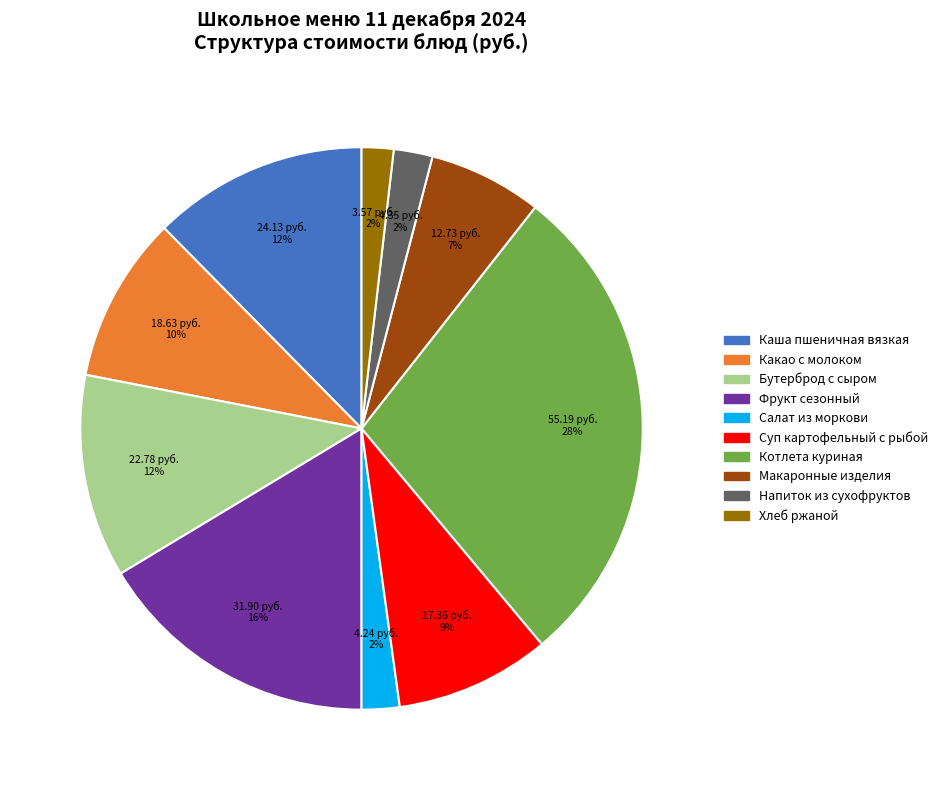

Do Макаронные изделия and Котлета куриная together represent more than half of the pie?

No